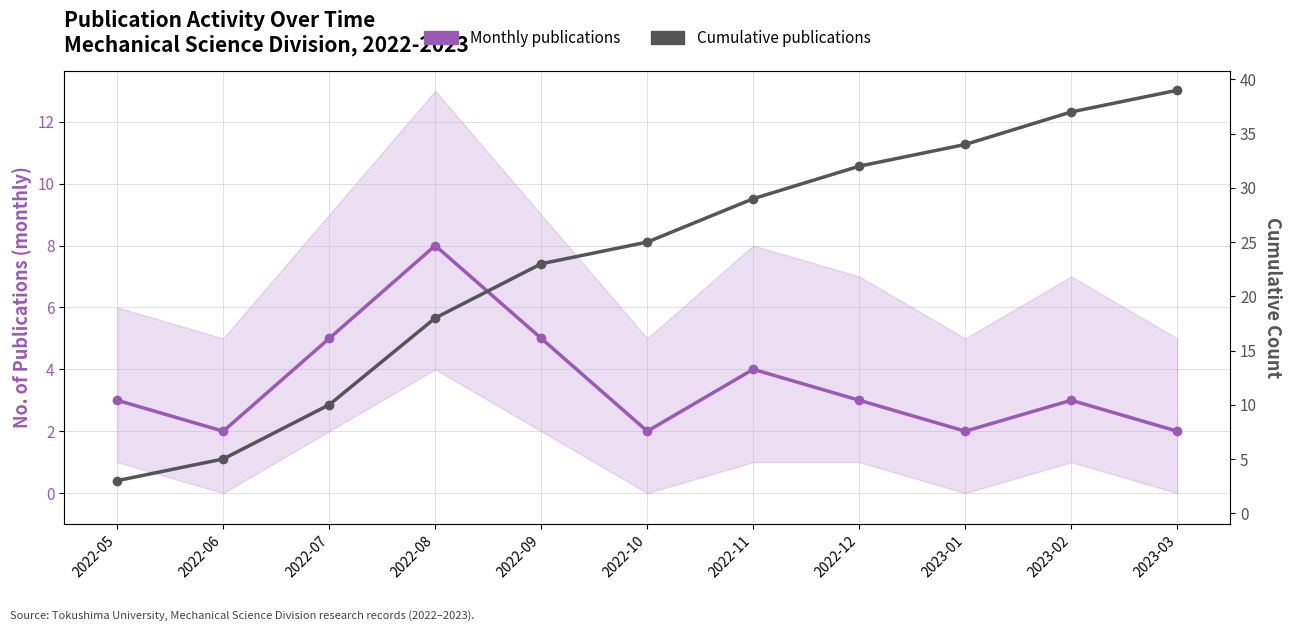

Reading right to left, list all the values displayed in this chart.

Monthly publications: 2023-03=2	2023-02=3	2023-01=2	2022-12=3	2022-11=4	2022-10=2	2022-09=5	2022-08=8	2022-07=5	2022-06=2	2022-05=3
Cumulative publications: 2023-03=39	2023-02=37	2023-01=34	2022-12=32	2022-11=29	2022-10=25	2022-09=23	2022-08=18	2022-07=10	2022-06=5	2022-05=3